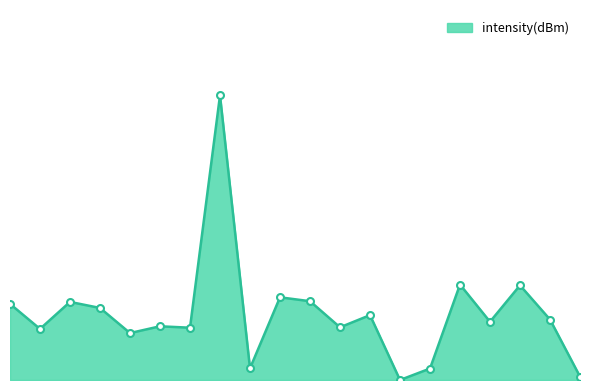

Is this an area chart (filled region under the line)?

Yes